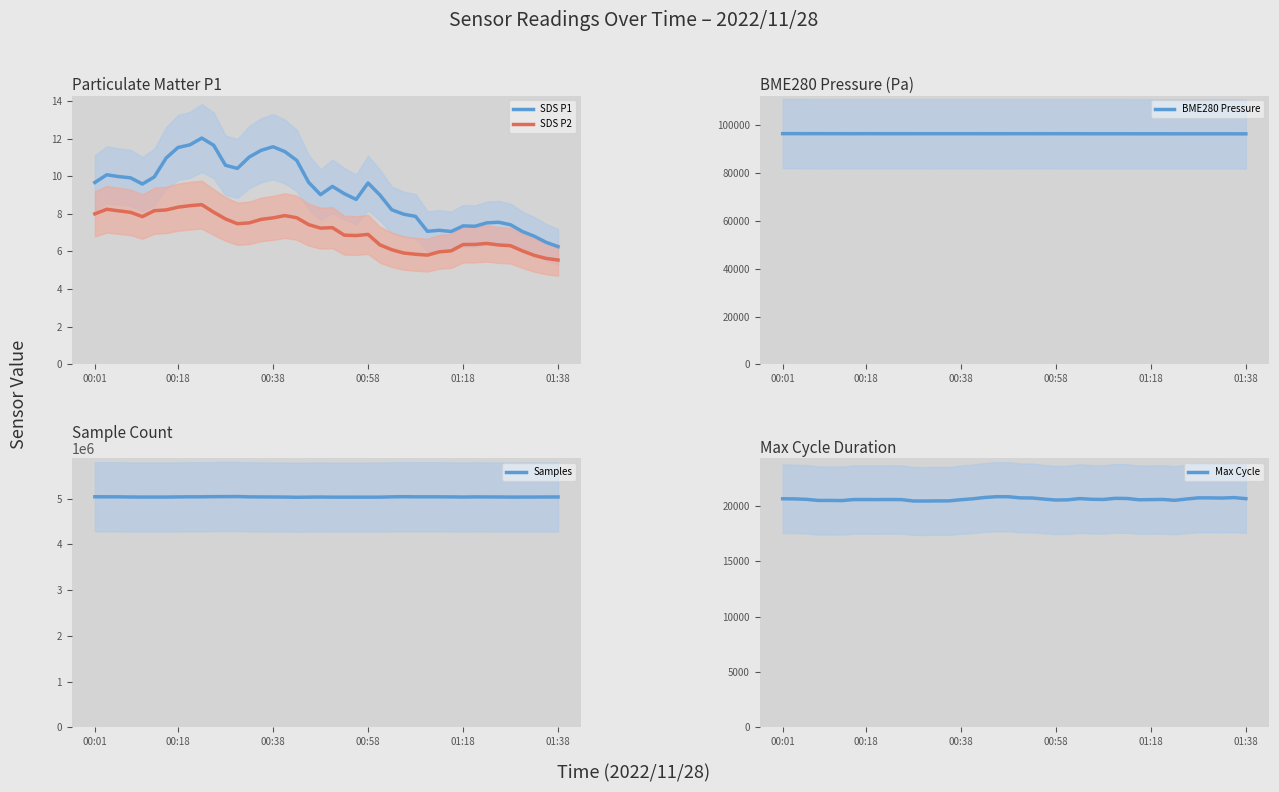

What is the minimum value shown in the chart?

5.5